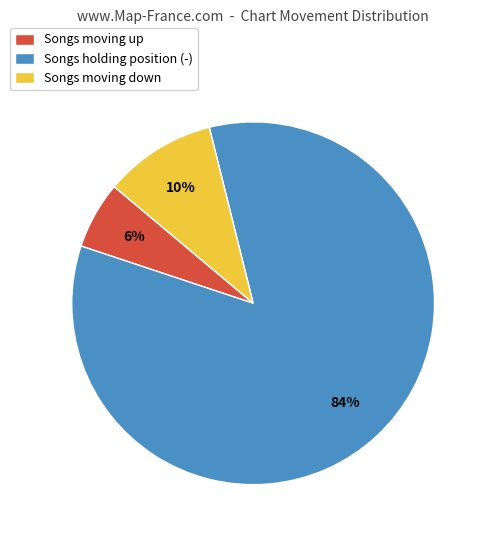

The Songs moving up slice represents 6% of the pie. True or false?

True